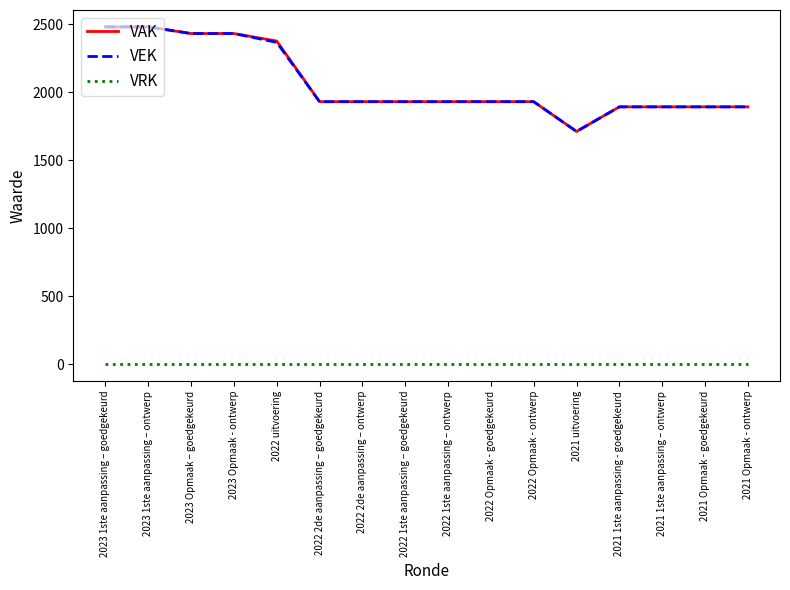

The VAK series shows 3463 at 2022 uitvoering. True or false?

False